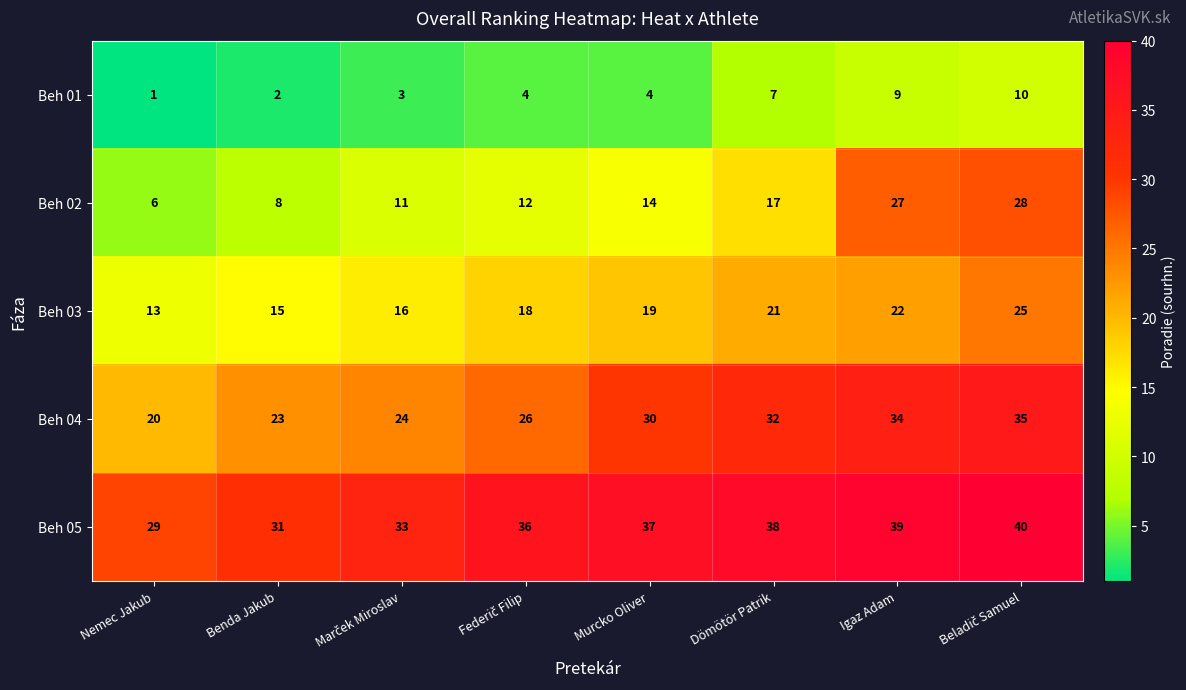

What is the difference between the highest and lowest values at Benda Jakub?

29